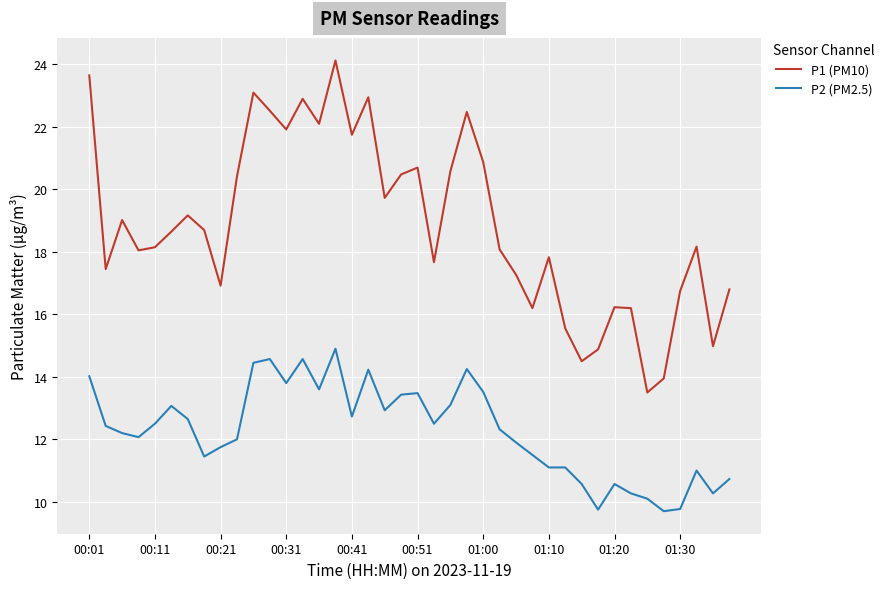

What is the smallest value displayed?

9.7